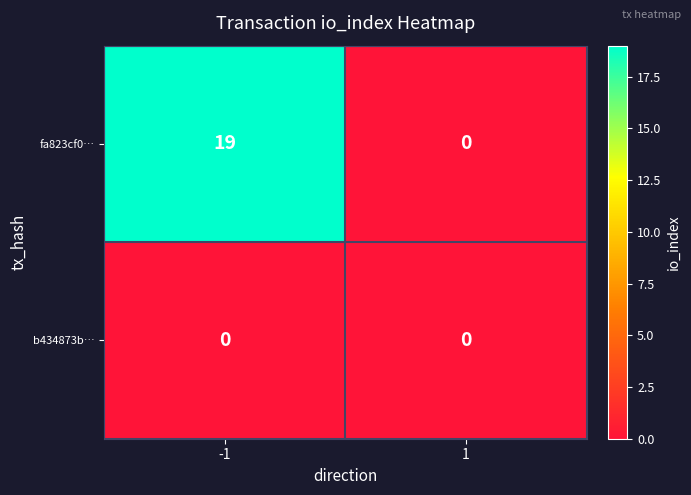

What is the maximum value for fa823cf0…?

19